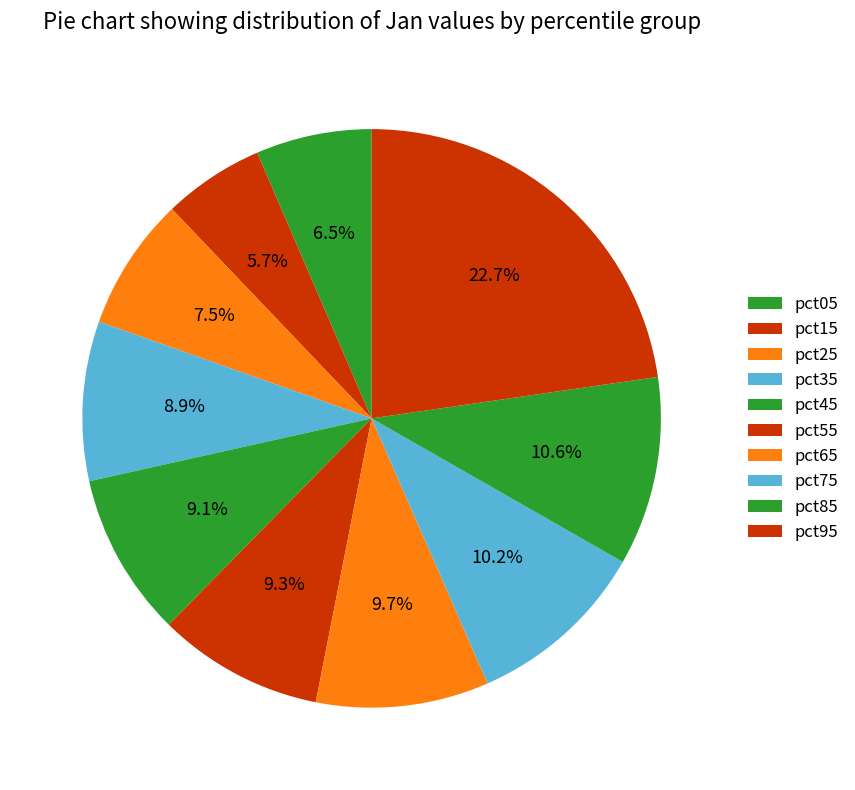

How many slices are in this pie chart?

10